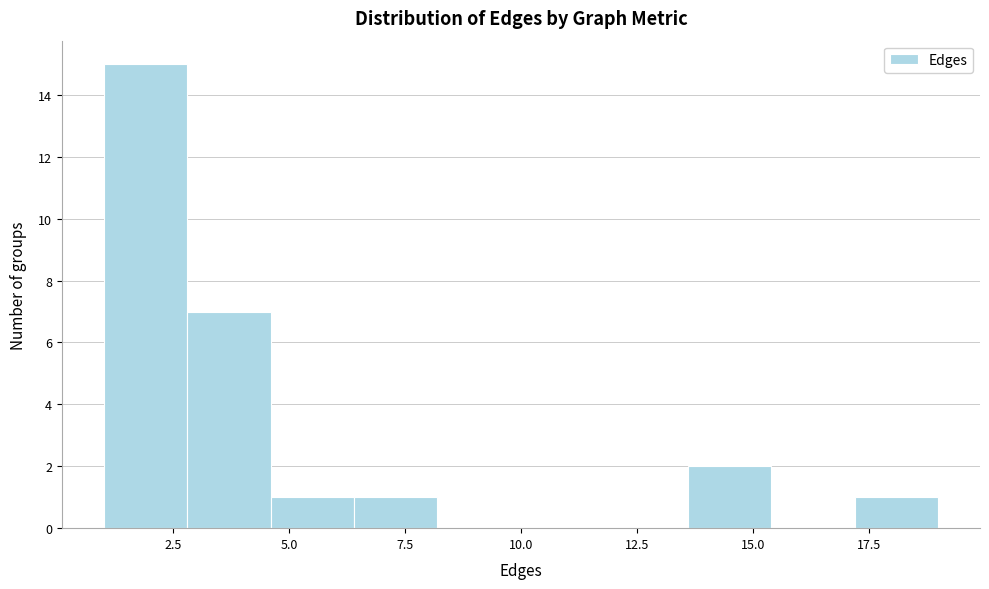

Around what value on the x-axis is the tallest bar? Give the approximate position of its centre, as read against the axis.

2.0